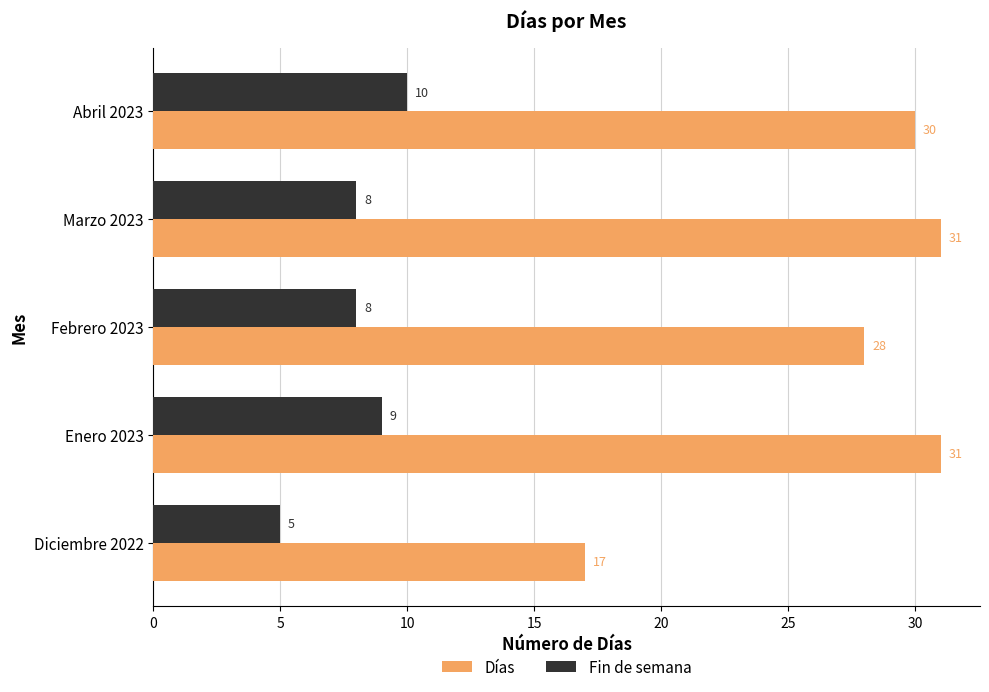

At how many categories does at least one series exceed 20?

4